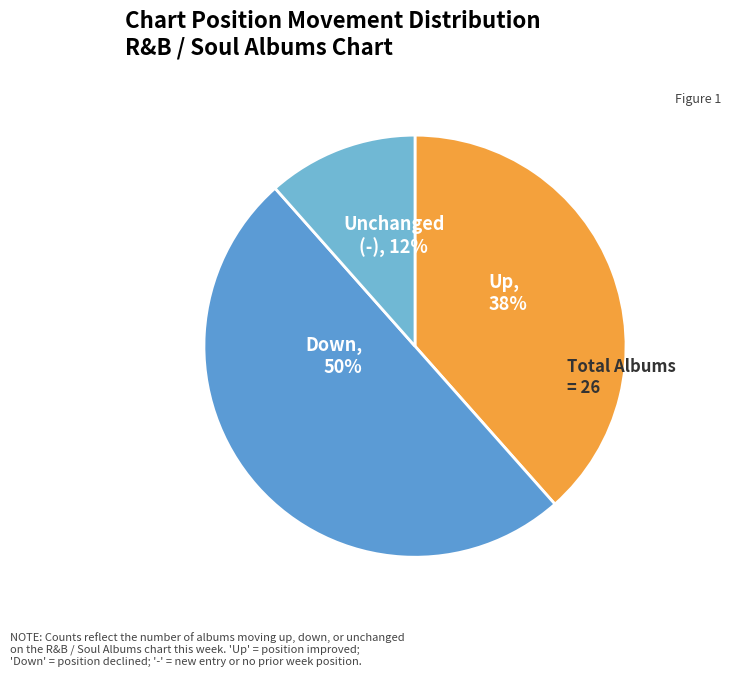

To the nearest percent, what is the difference between the Down and Up slice percentages?

12%